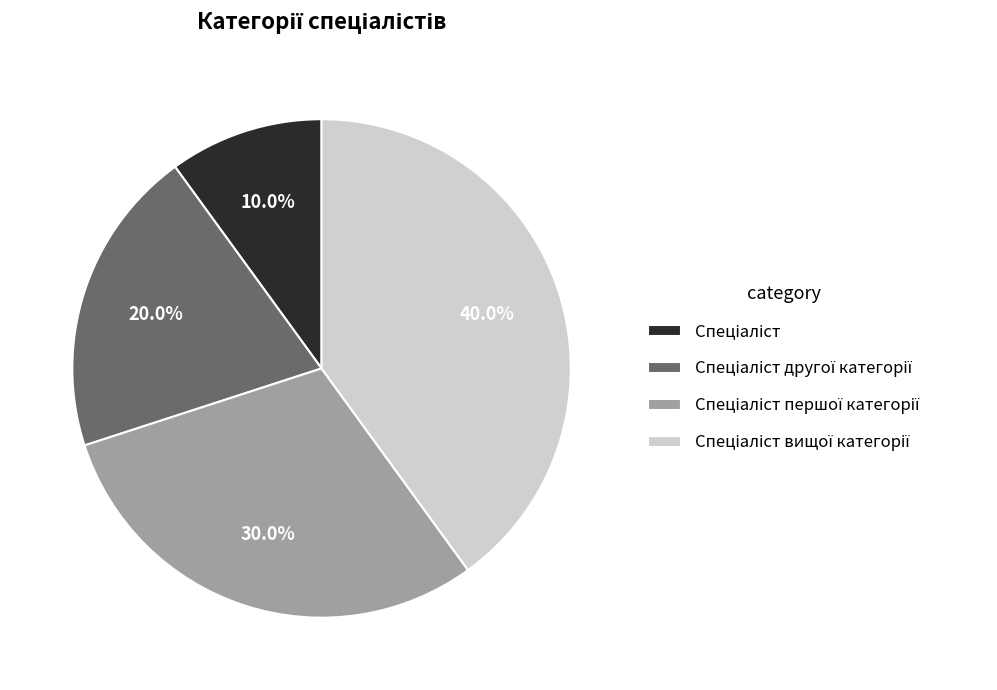

Does any single category account for the majority?

No